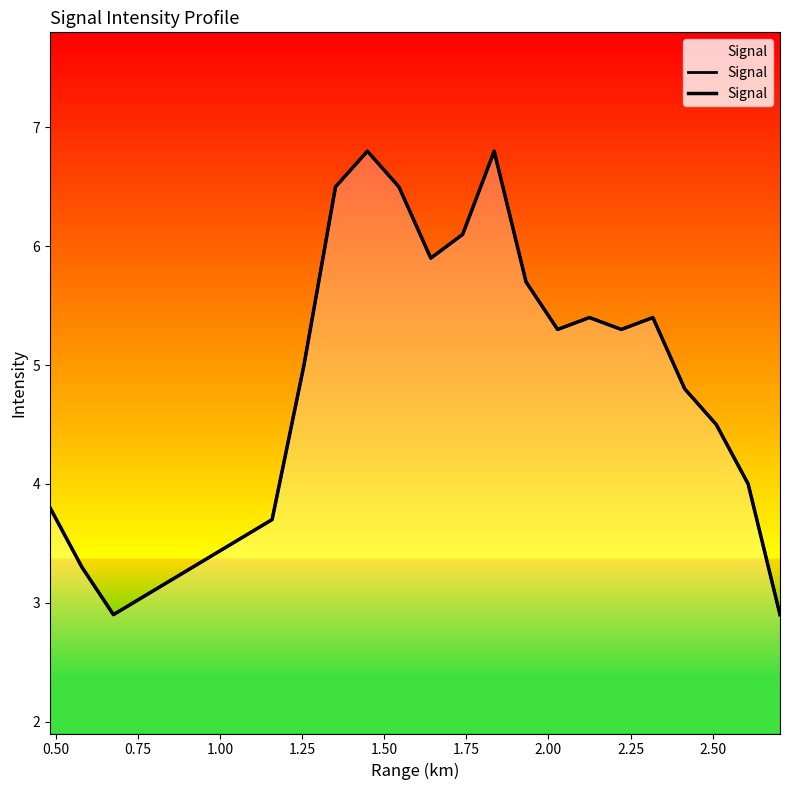

Reading right to left, transcribe all the data shown in this chart.

2.9	4.0	4.5	4.8	5.4	5.3	5.4	5.3	5.7	6.8	6.1	5.9	6.5	6.8	6.5	5.0	3.7	2.9	3.3	3.8